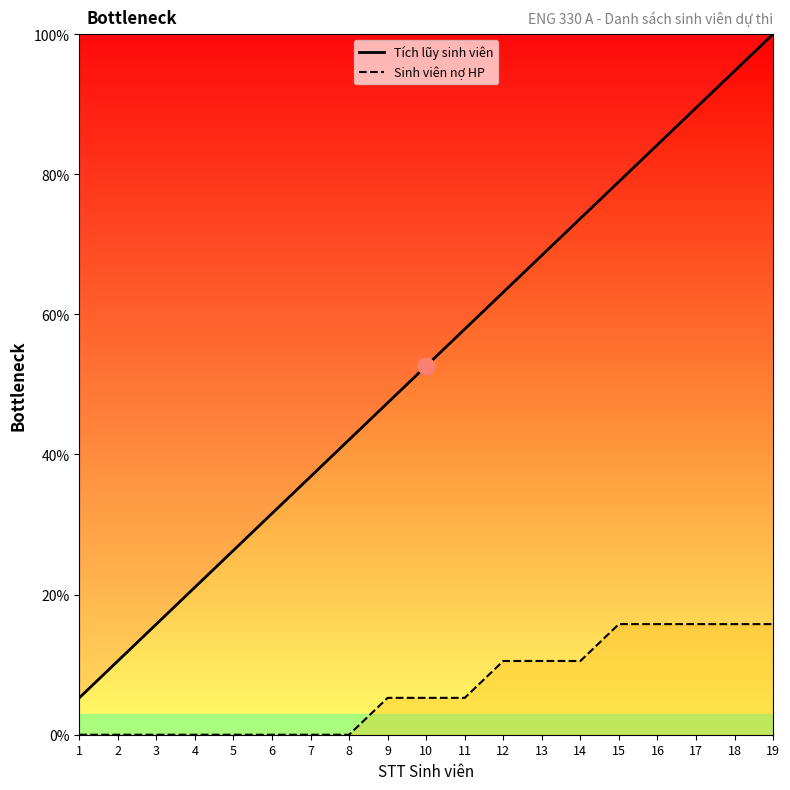

Which series changed the most between 2 and 3?

Tích lũy sinh viên